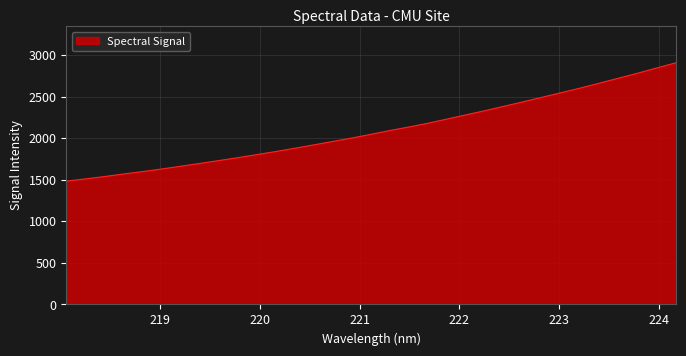

What is the greatest value displayed?

2909.7